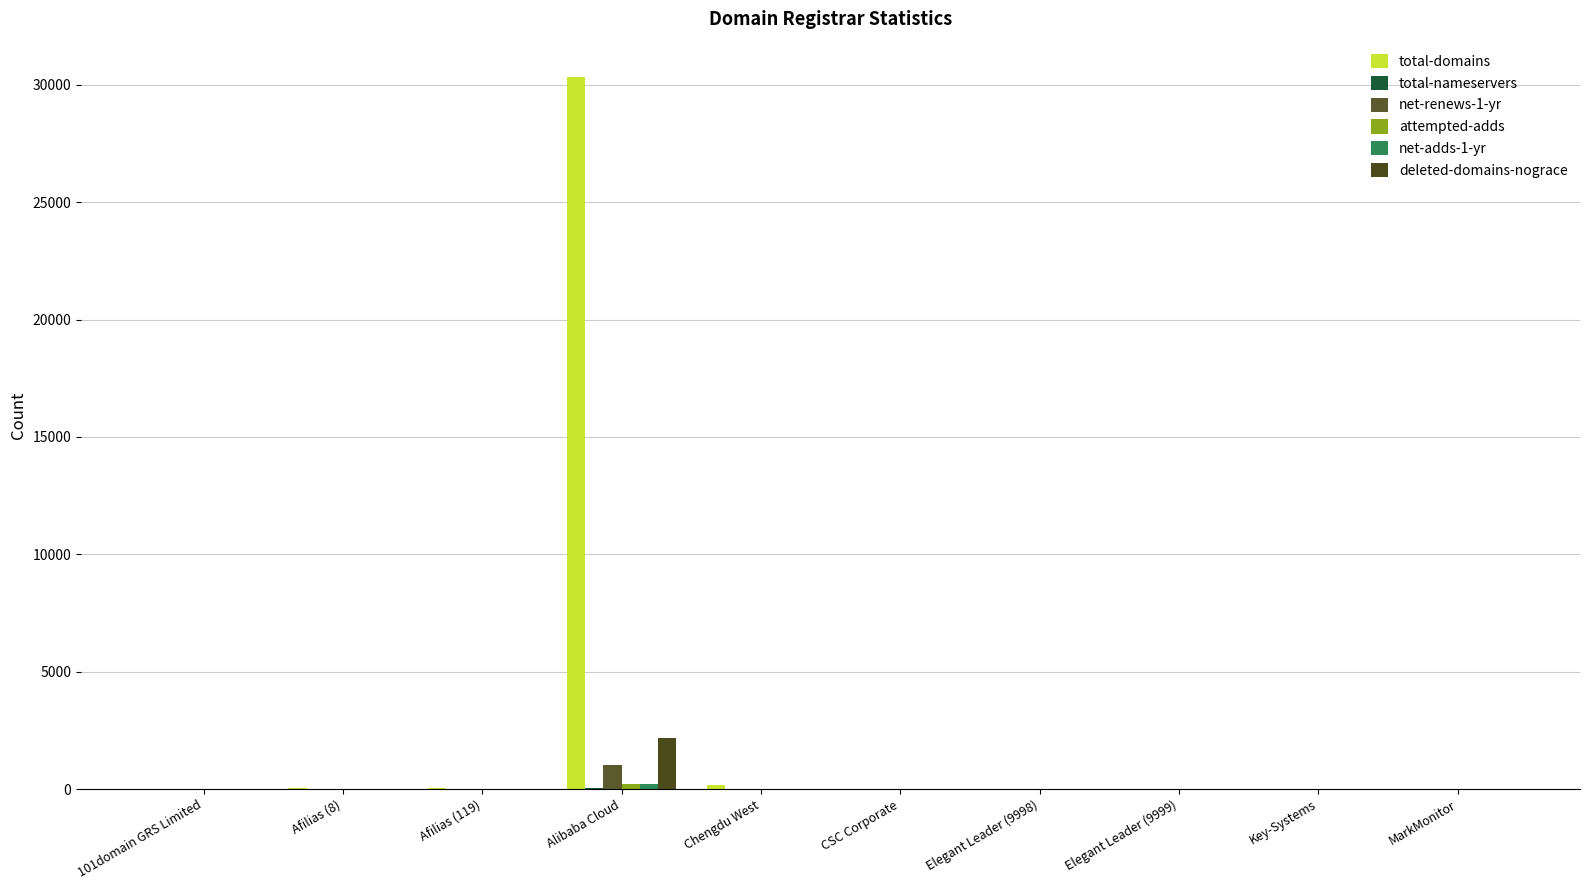

What is the average value of the attempted-adds series?

24